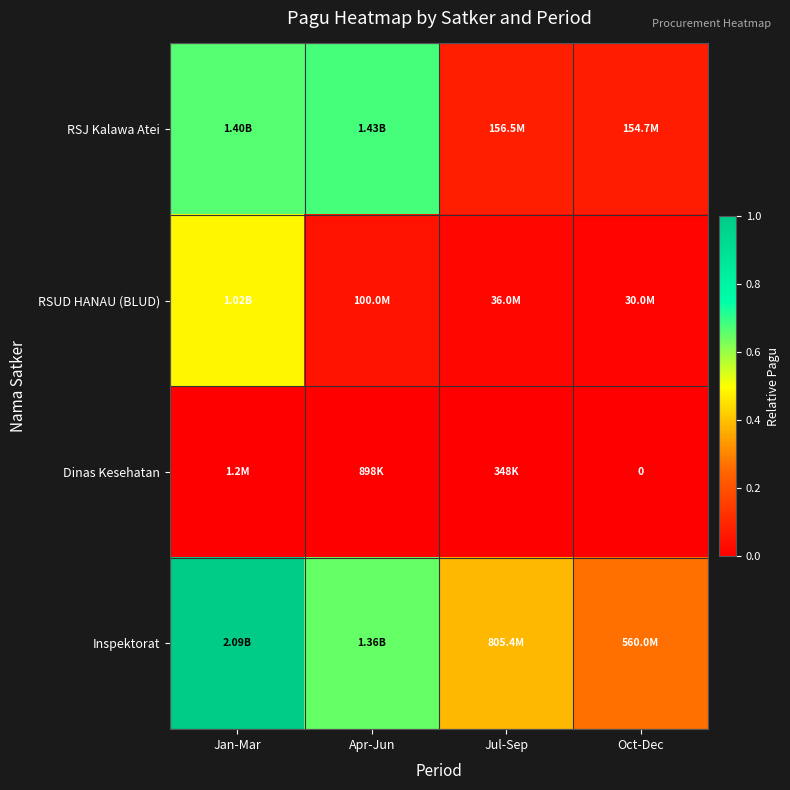

Count the Inspektorat values in the range 0 to 1.

4